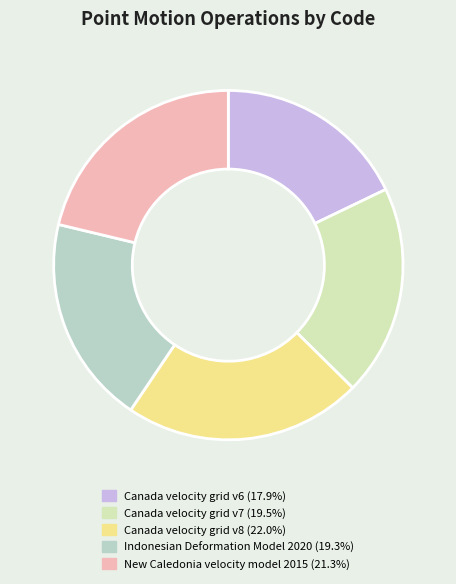

Count the number of slices in the pie.

5